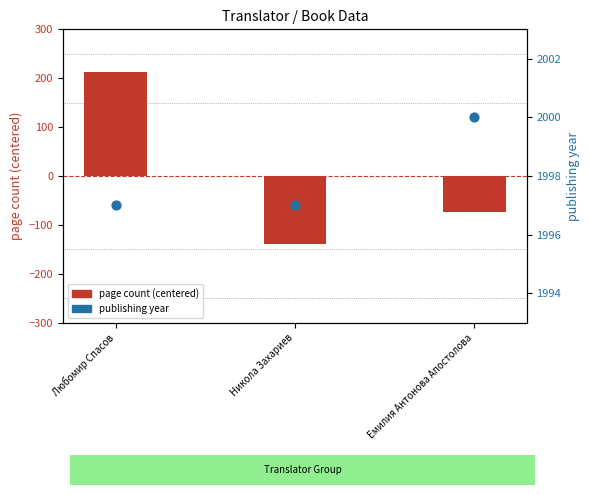

What are all the series names shown in the legend?

page count (centered), publishing year